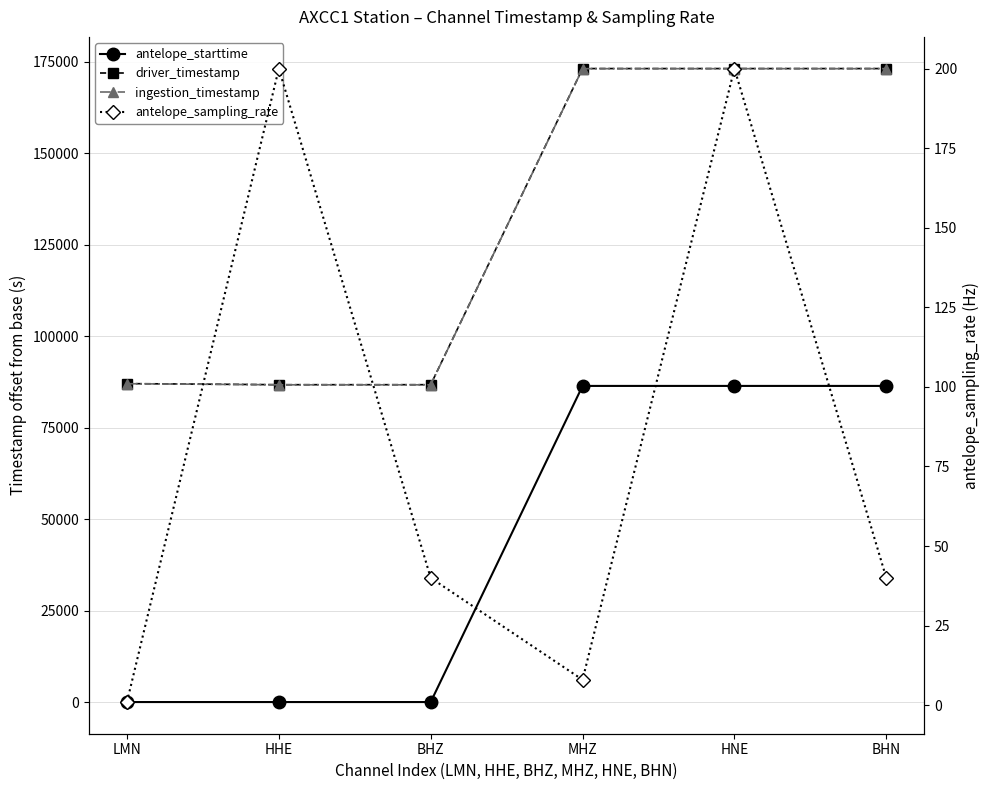

What is the average value of the ingestion_timestamp series?

129954.3